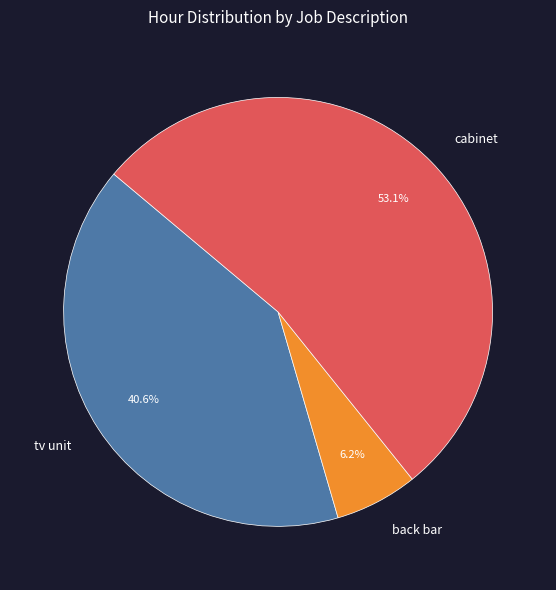

Rank the categories by value from lowest to highest.

back bar, tv unit, cabinet